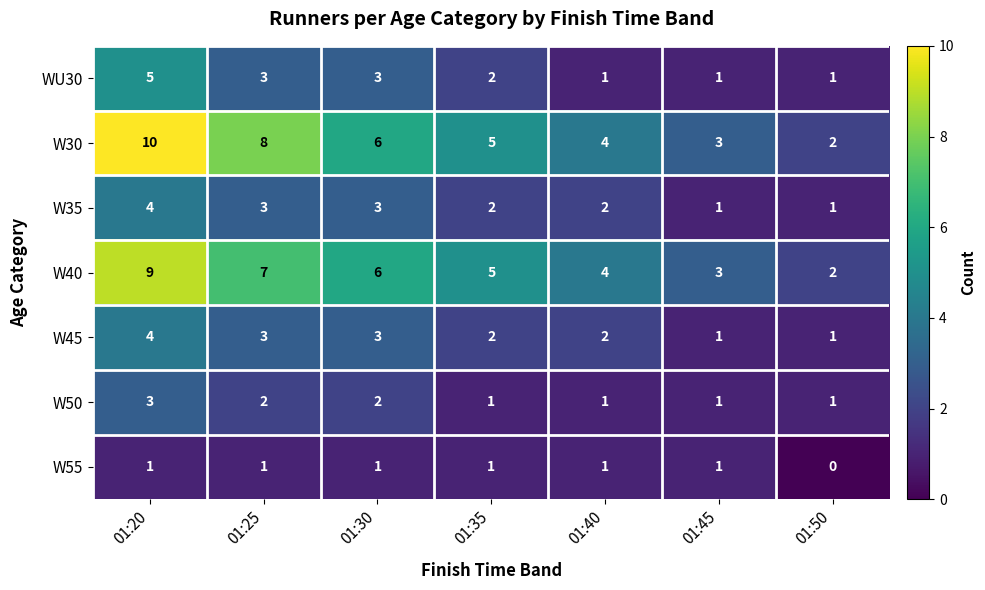

What is the spread (max minus min) of values at 01:20?

9